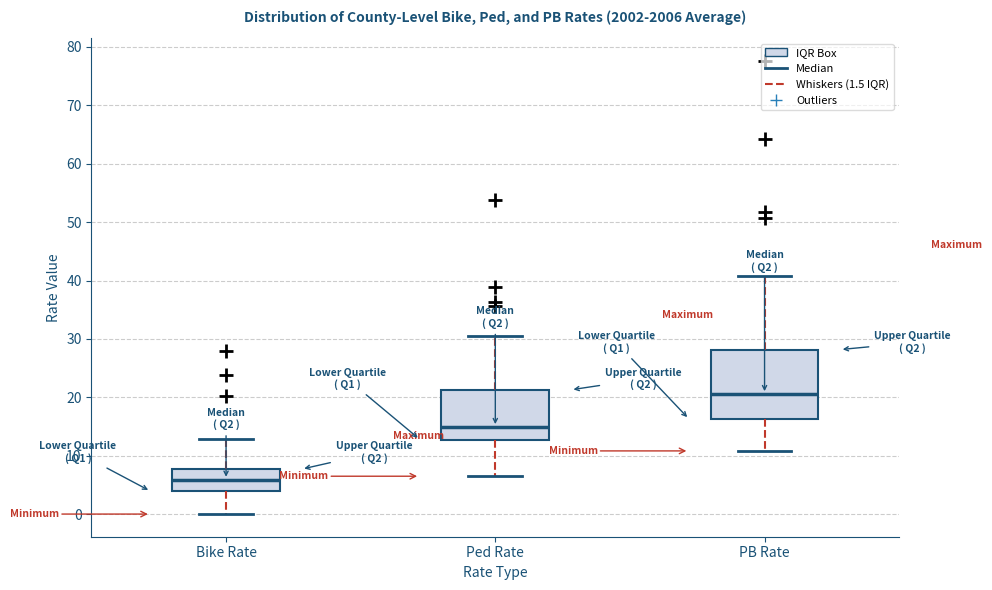

Reading left to right, transcribe this box plot: for each box, give where its median line is, the range the box spans, and where its two whiskers end, as read against the y-axis. The values are not printed on the chart, so give them approximately, as read against the axis.

Bike Rate: median 6, box 4 to 8, whiskers 0 to 13
Ped Rate: median 15, box 13 to 21, whiskers 6 to 30
PB Rate: median 21, box 16 to 28, whiskers 11 to 41